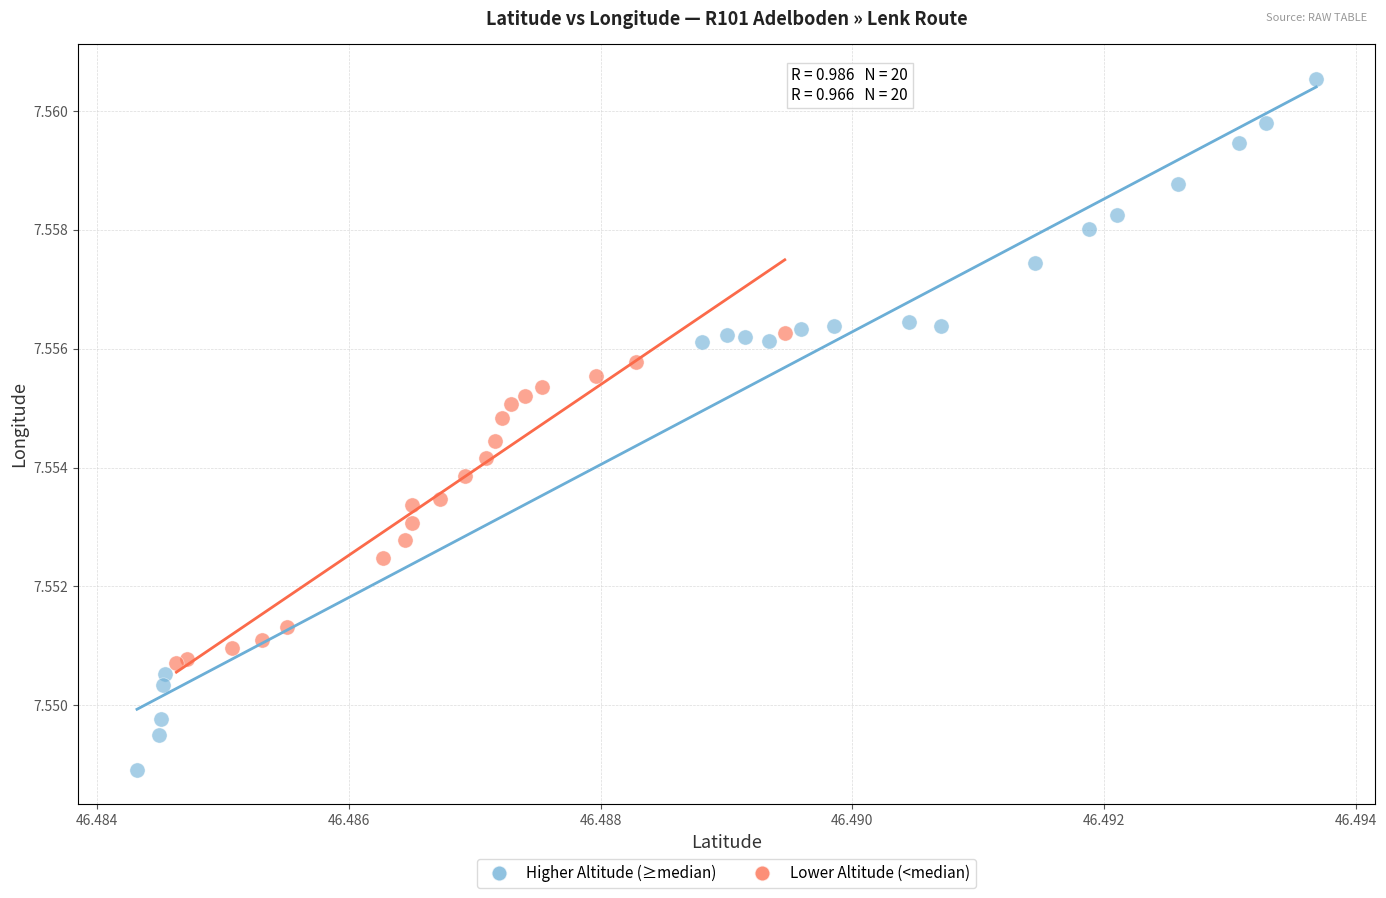

Which series reaches the minimum Y coordinate?

Higher Altitude (≥median)